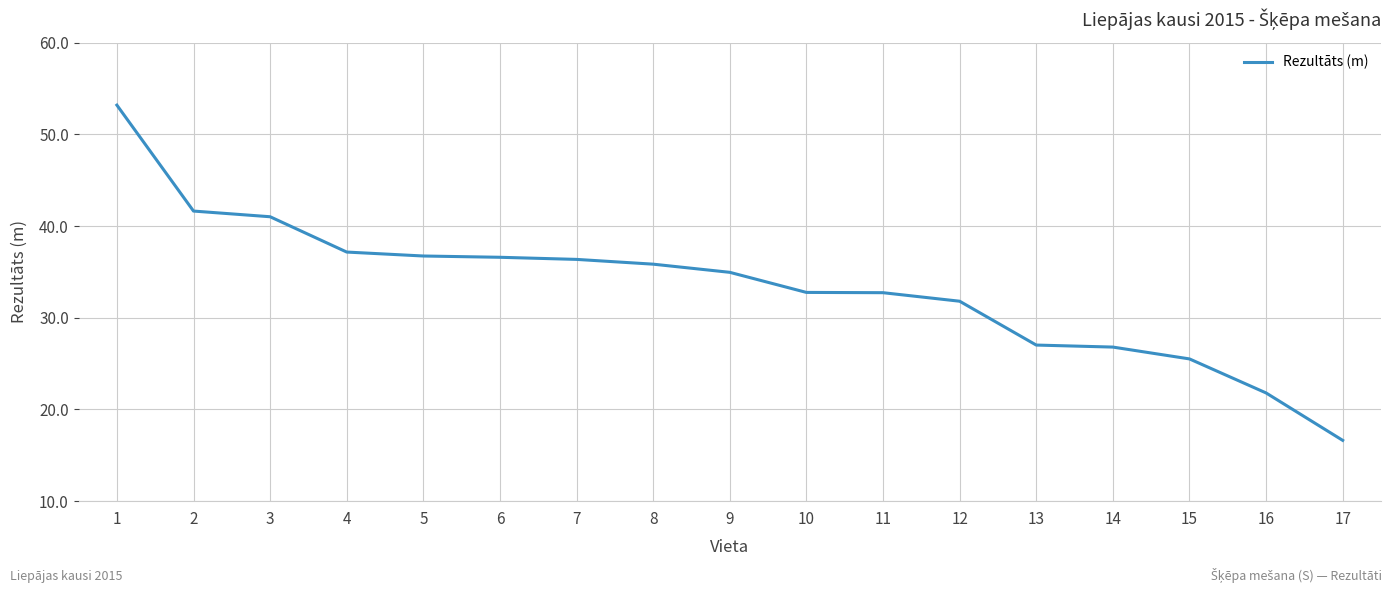

Which has a higher value, 16 or 14?

14